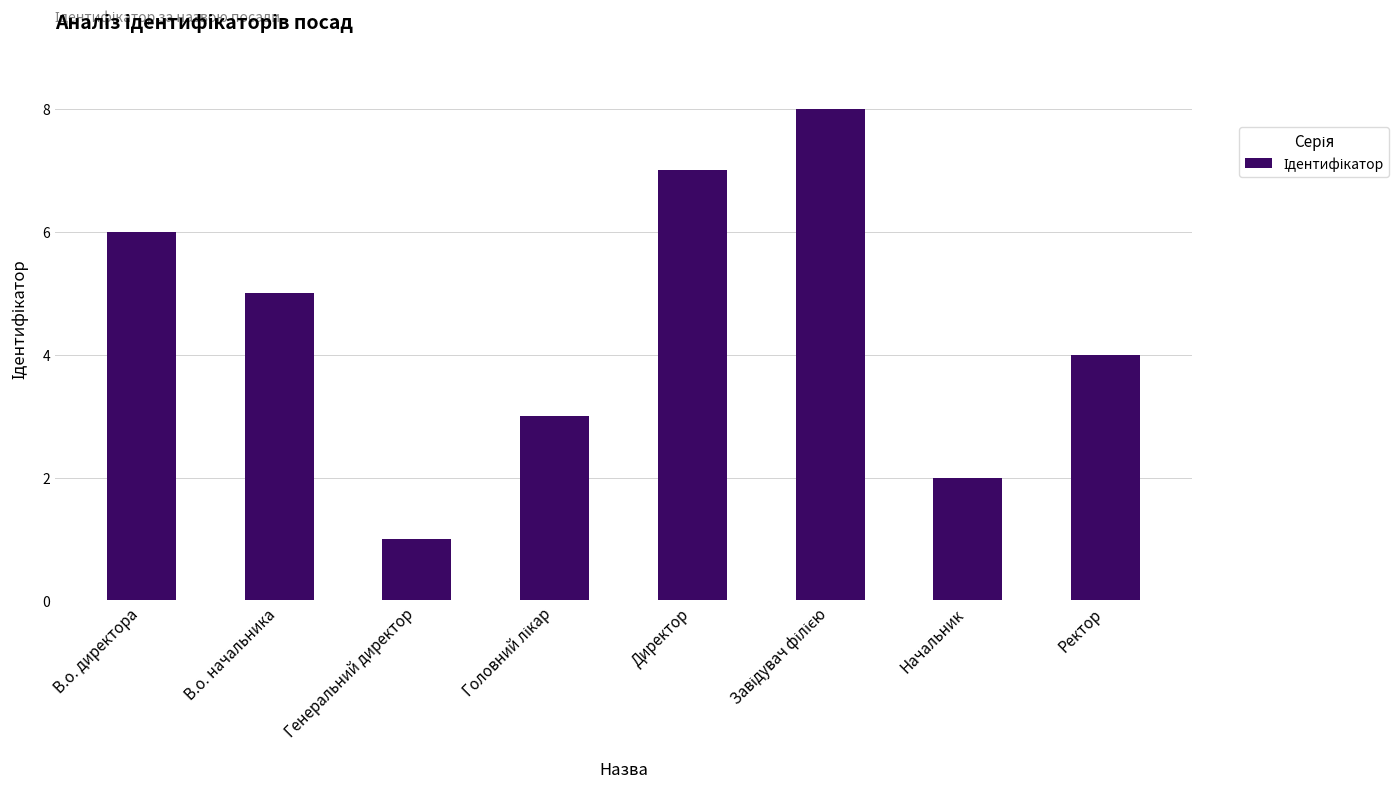

What is the difference between the maximum and minimum values?

7